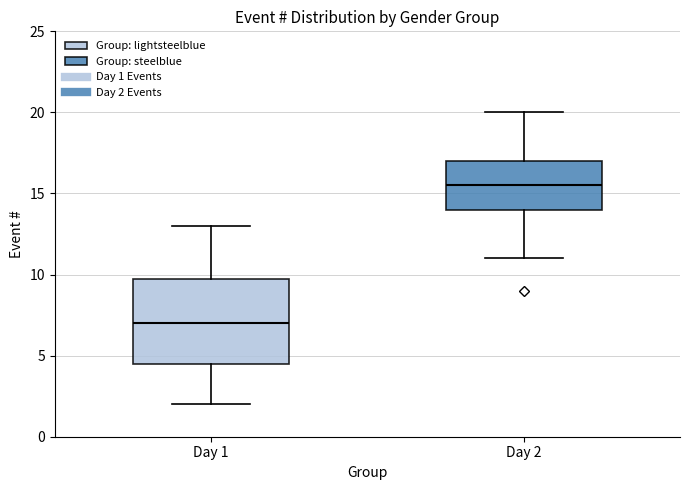

Which box is the tallest, from its lower edge to its upper edge?

Day 1